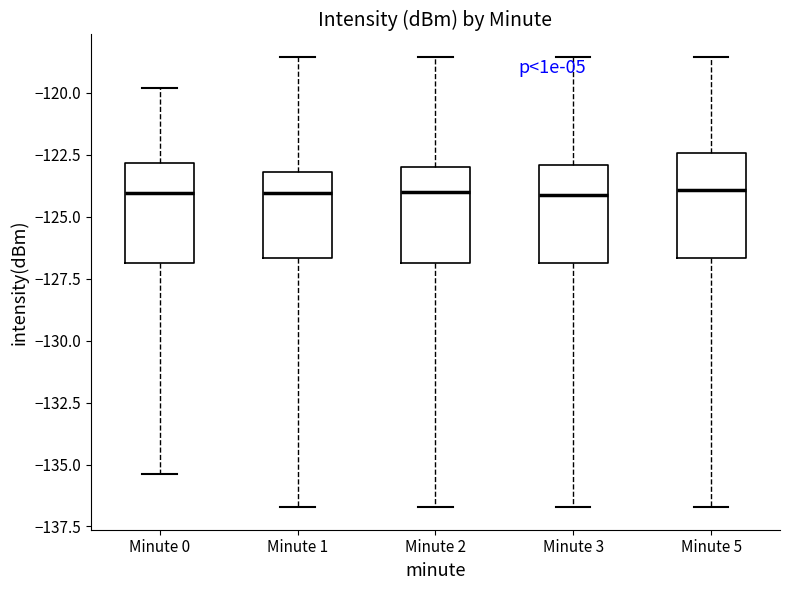

Where does the lower whisker of the box for Minute 2 end on the y-axis? The values are not printed on the chart, so give them approximately, as read against the axis.

-136.5